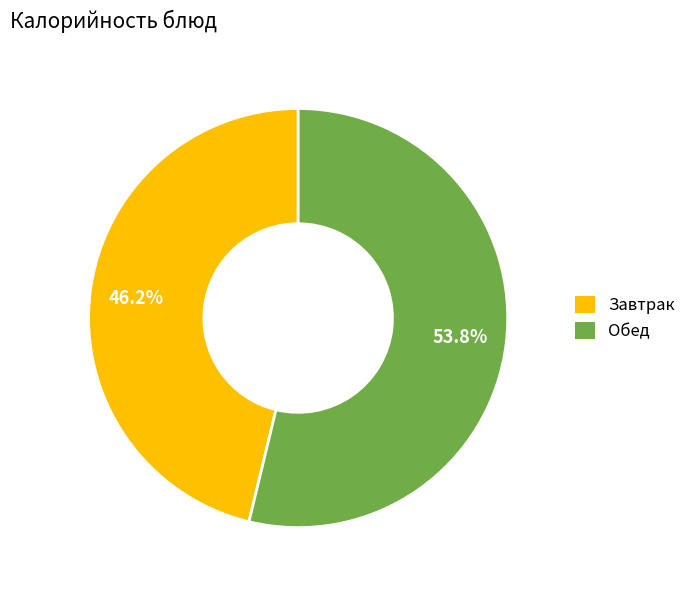

Is there a majority slice in this chart?

Yes